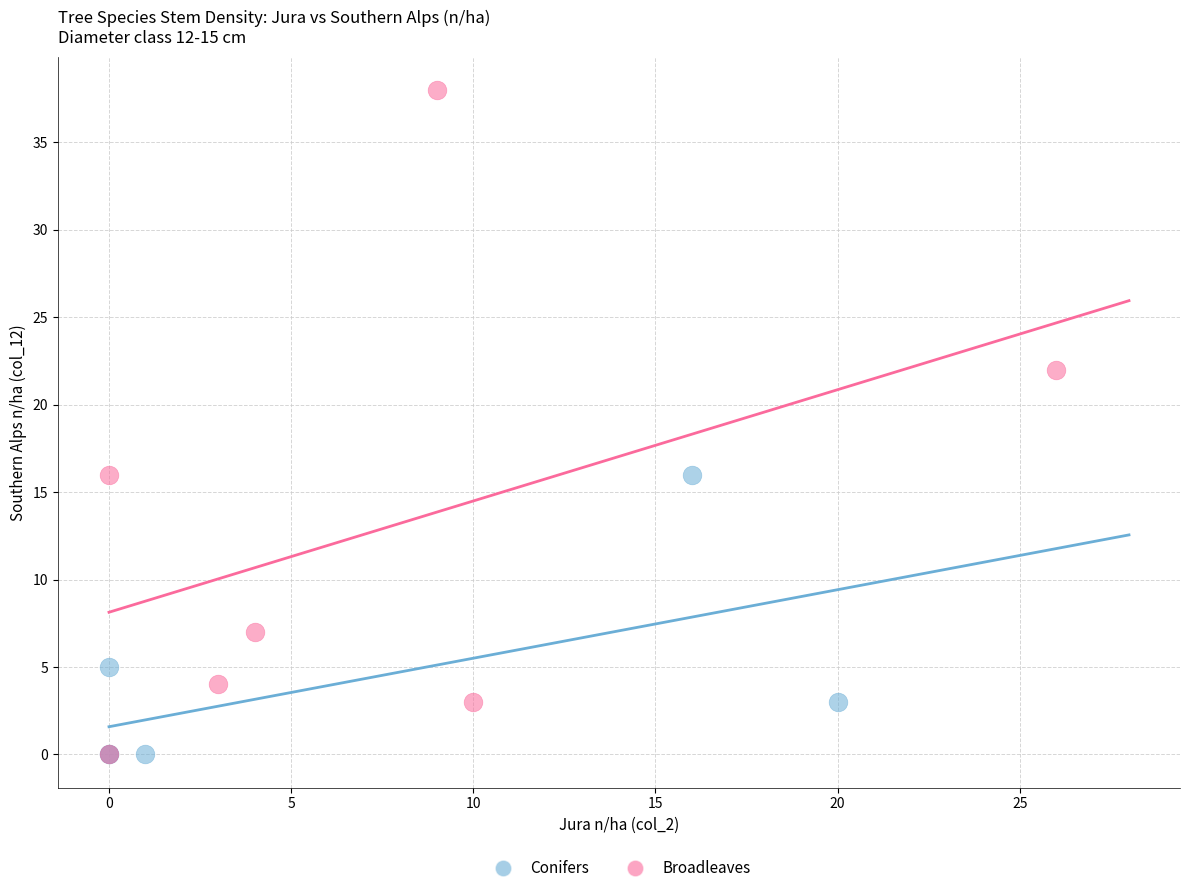

Which series reaches the maximum Y coordinate?

Broadleaves